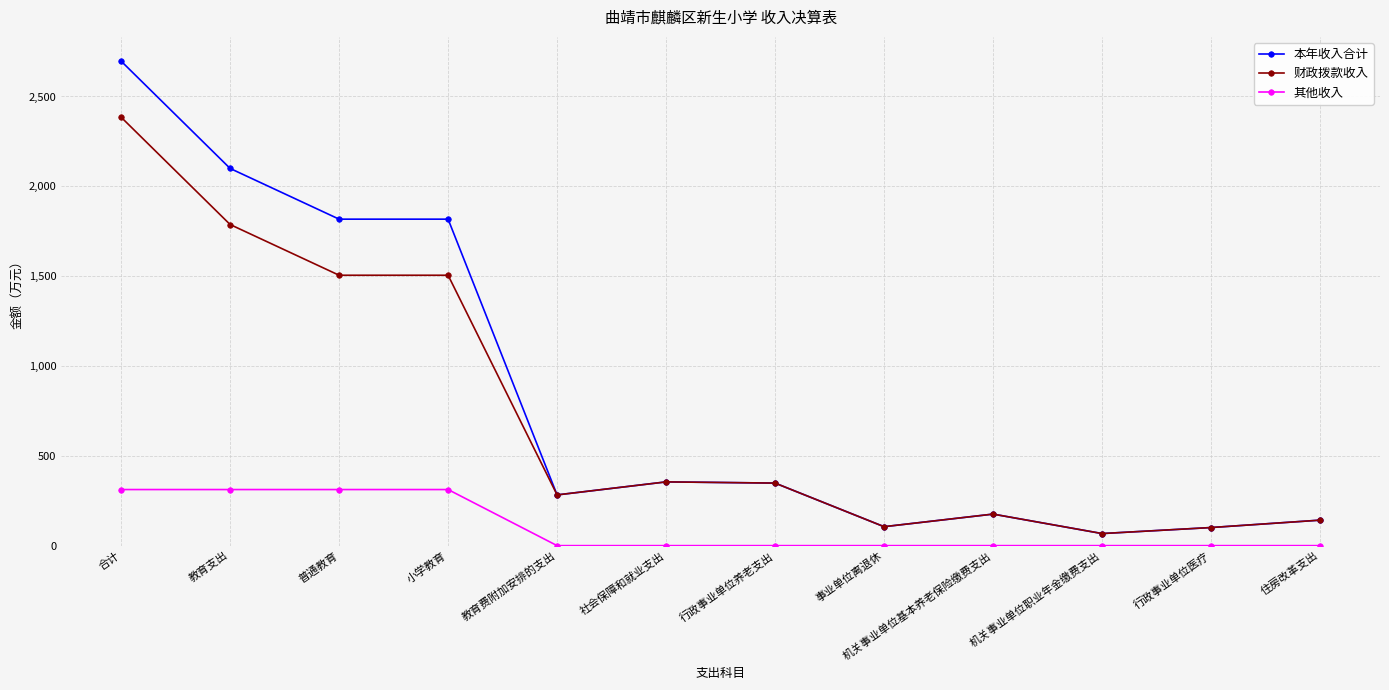

Rank the series by their maximum value, from lowest to highest.

其他收入, 财政拨款收入, 本年收入合计